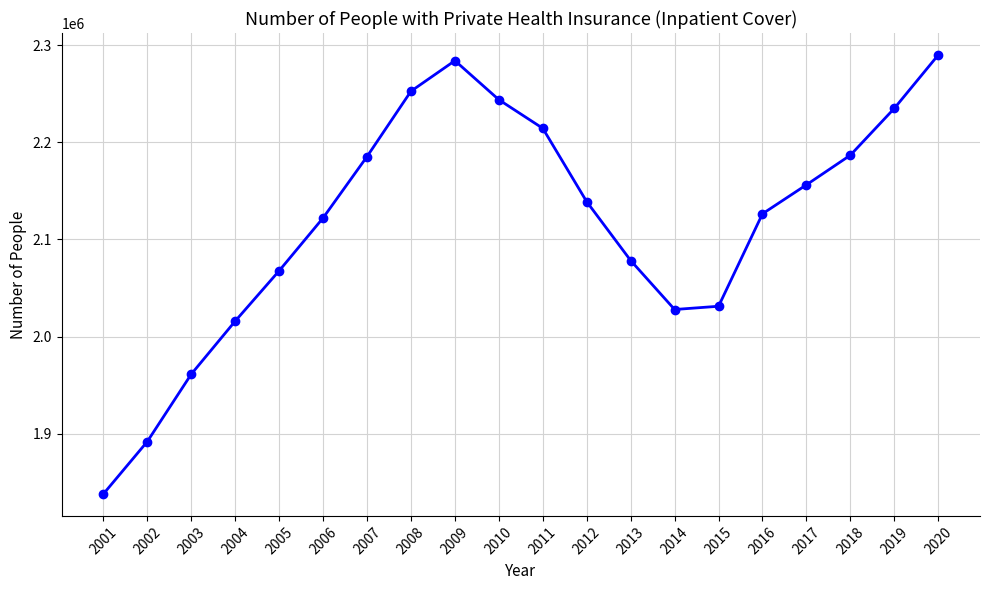

What is the difference between the second highest and second lowest values?

391893